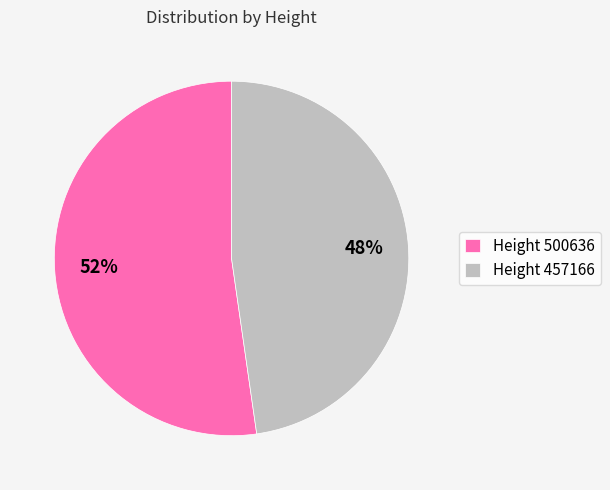

What is the ratio of the value at Height 457166 to the value at Height 500636?

0.9